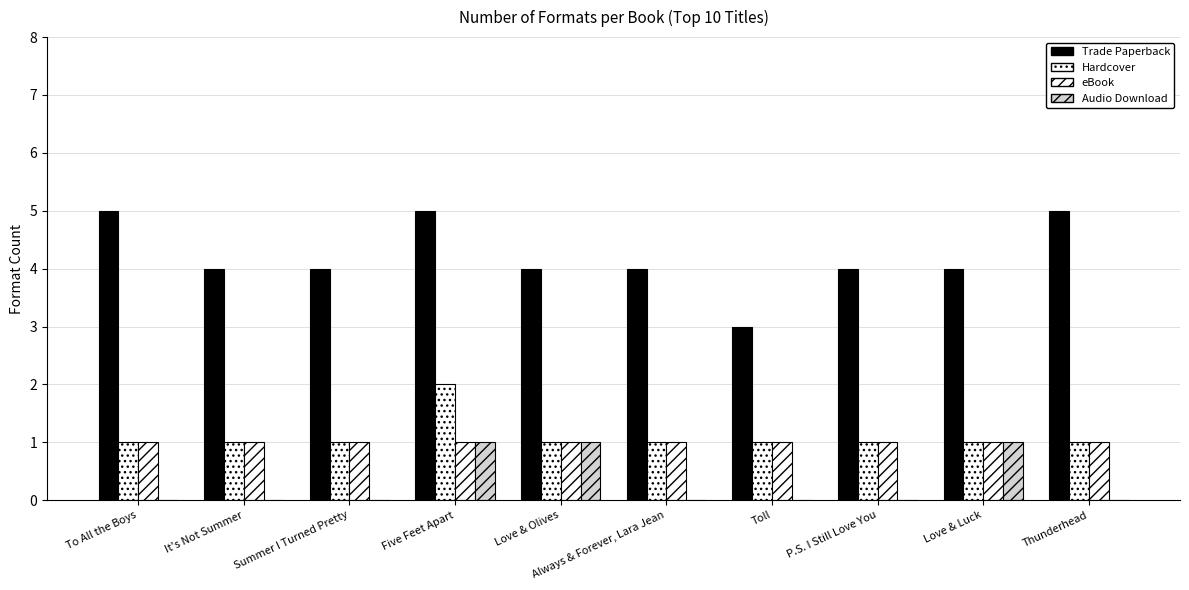

How many distinct data groups are displayed?

4